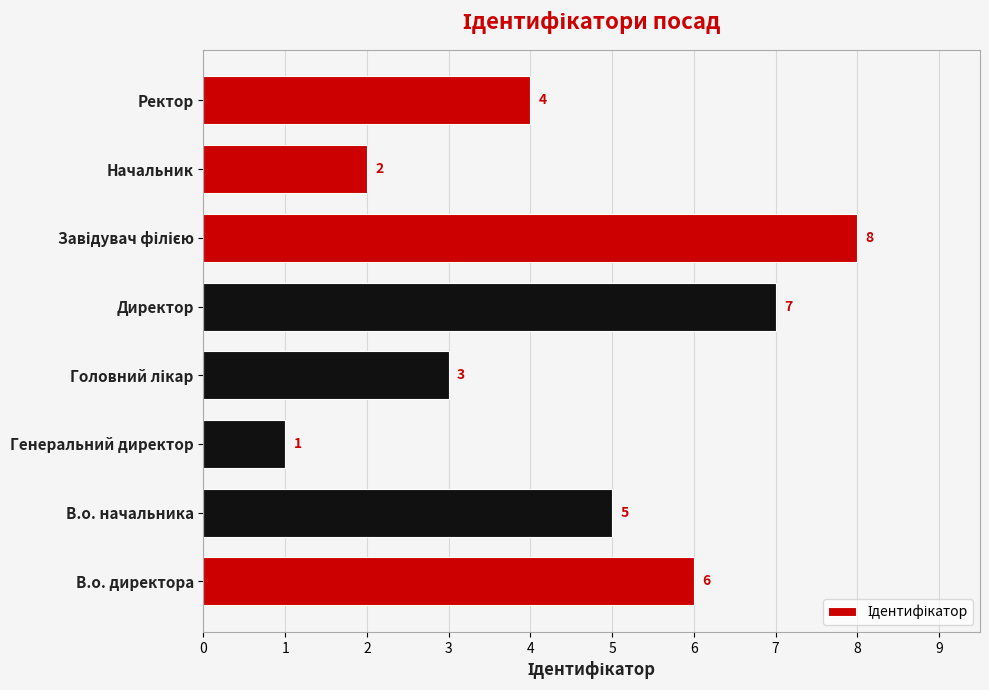

Is it true that the value at В.о. директора is 6?

True